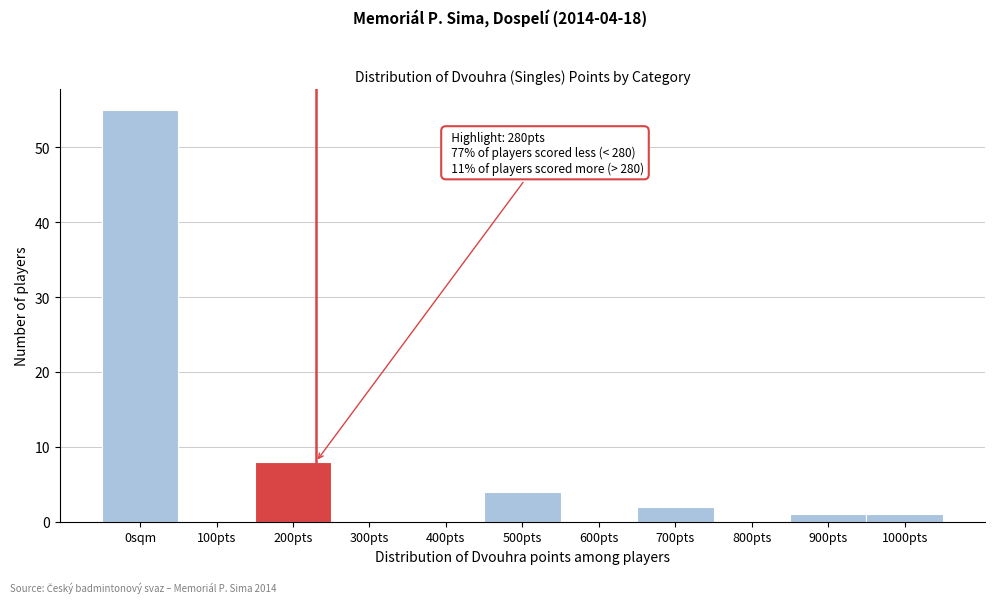

Reading right to left, transcribe all the data shown in this chart.

1000pts=1	900pts=1	800pts=0	700pts=2	600pts=0	500pts=4	400pts=0	300pts=0	200pts=8	100pts=0	0sqm=55